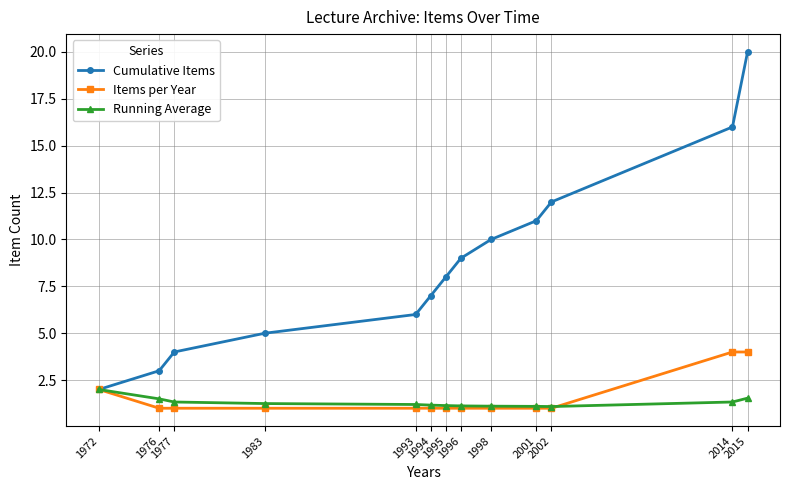

Which series has the largest total across all categories?

Cumulative Items